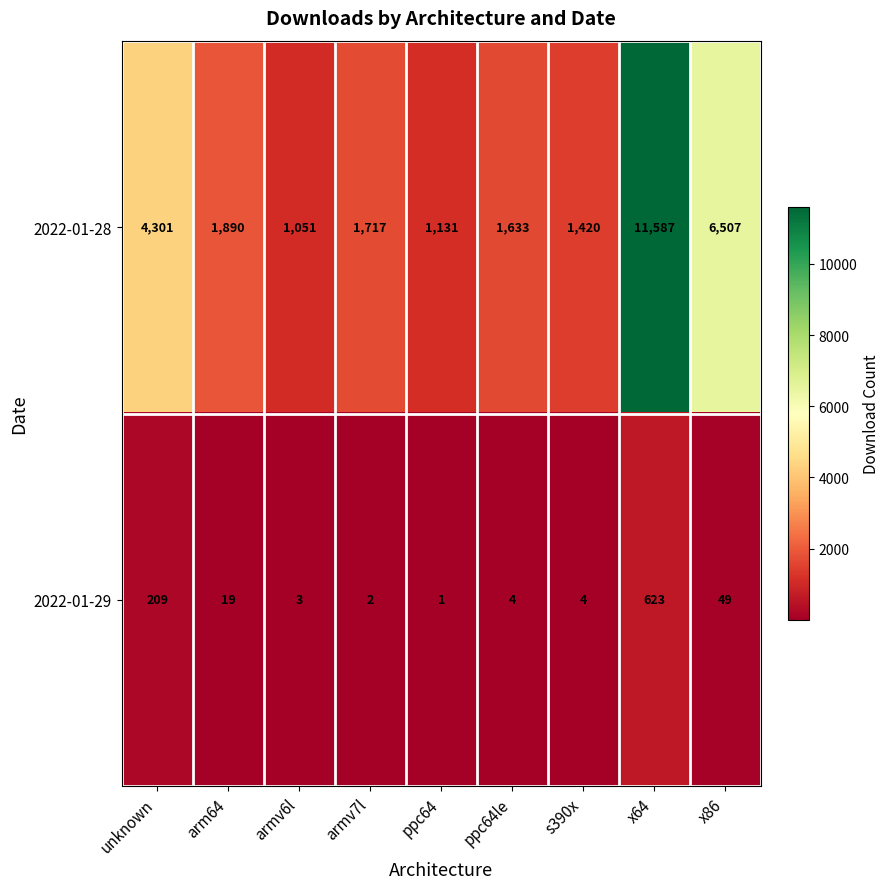

True or false: 2022-01-28 has a value of 1131 at ppc64.

True